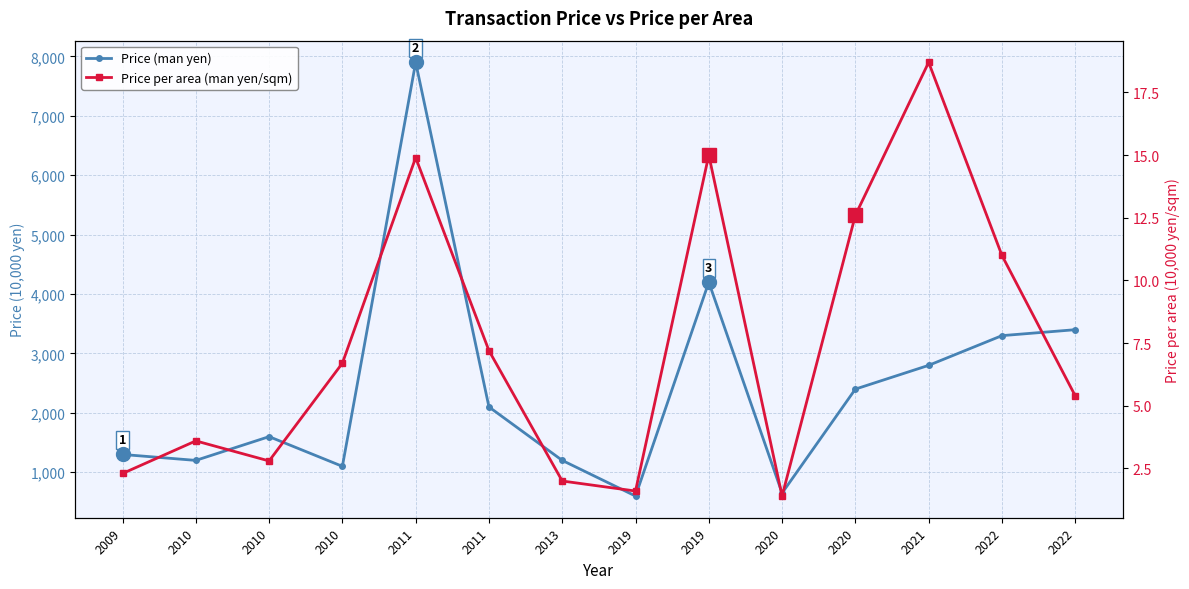

How many lines are shown in the chart?

2